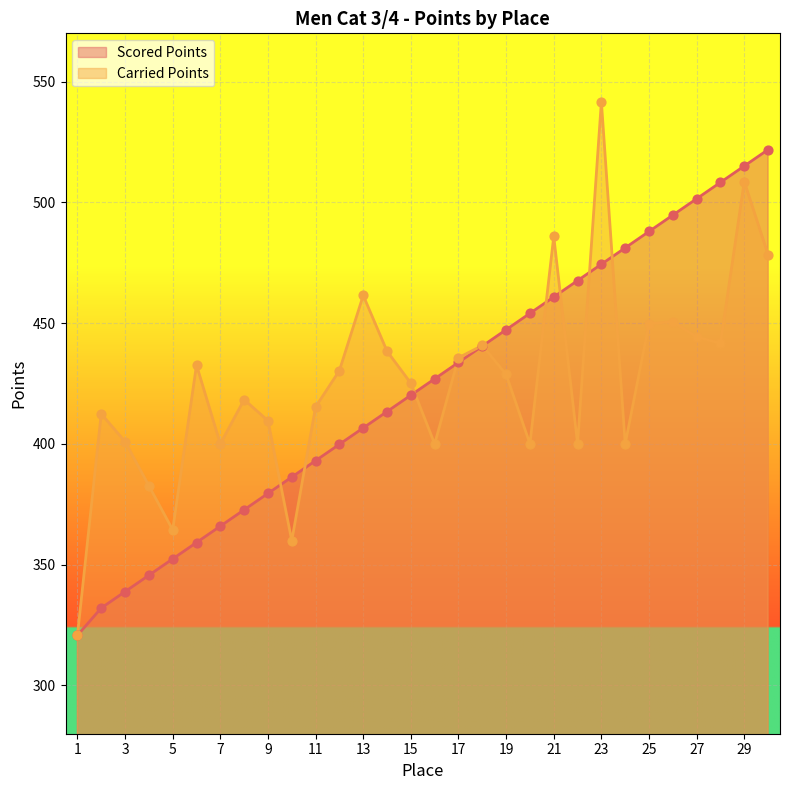

At which category is the sum across all series the highest?

29